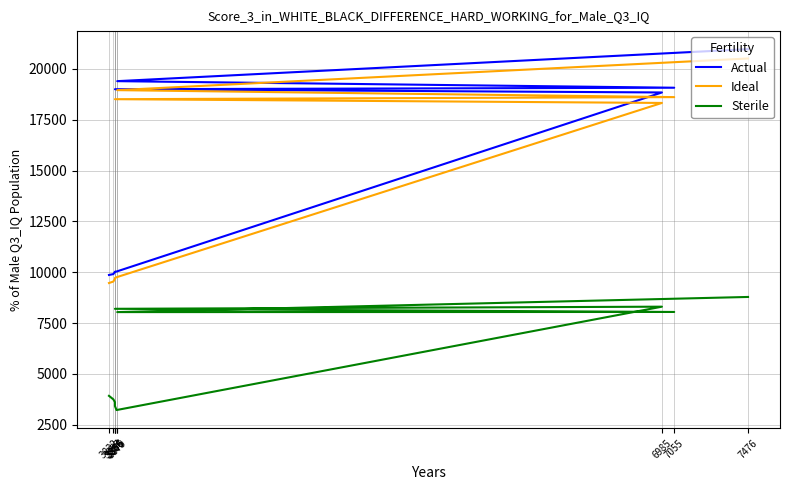

What is the difference between the maximum and minimum values in the Actual series?

11106.0